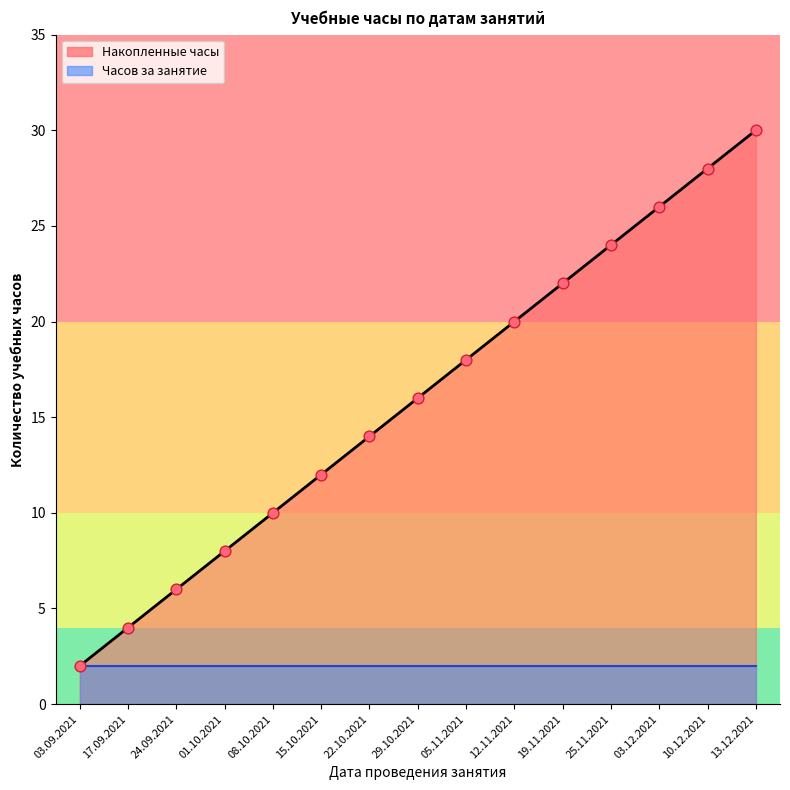

At how many categories does at least one series exceed 20?

5